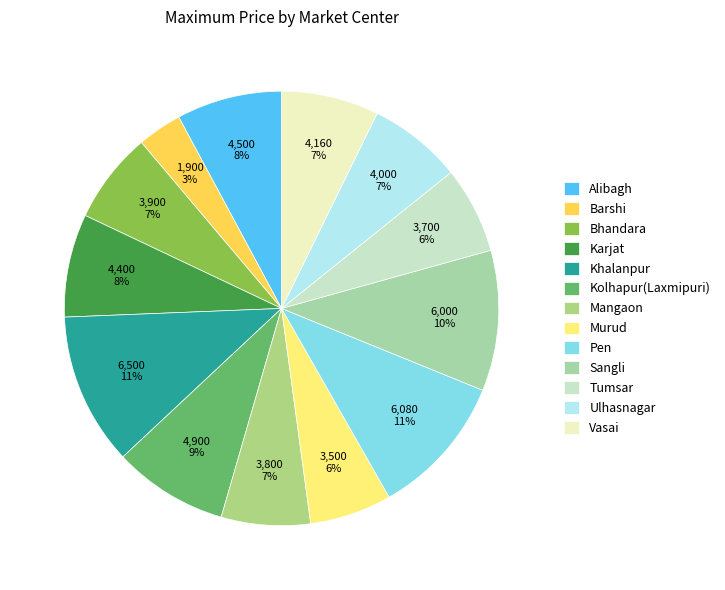

To the nearest percent, what is the average slice percentage?

8%